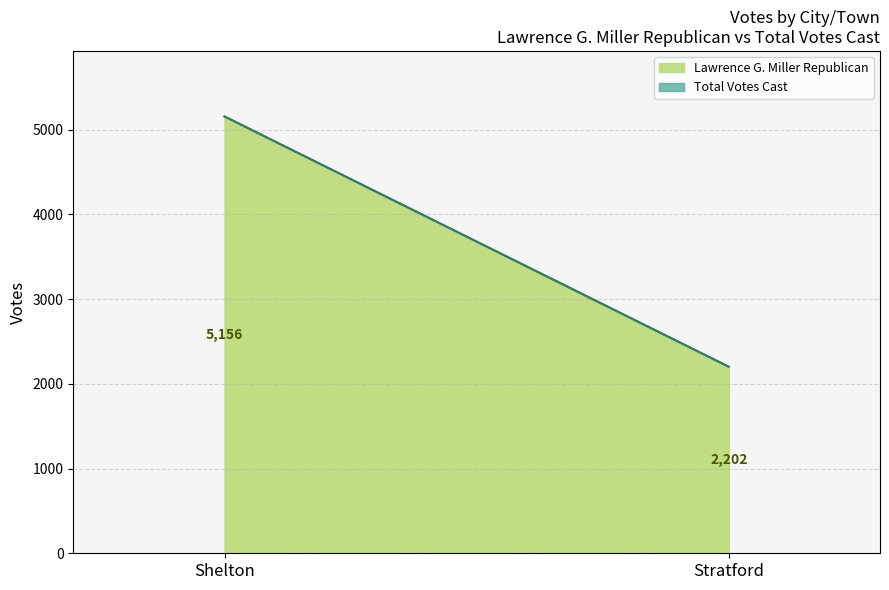

What is the sum of all Total Votes Cast values?

7358